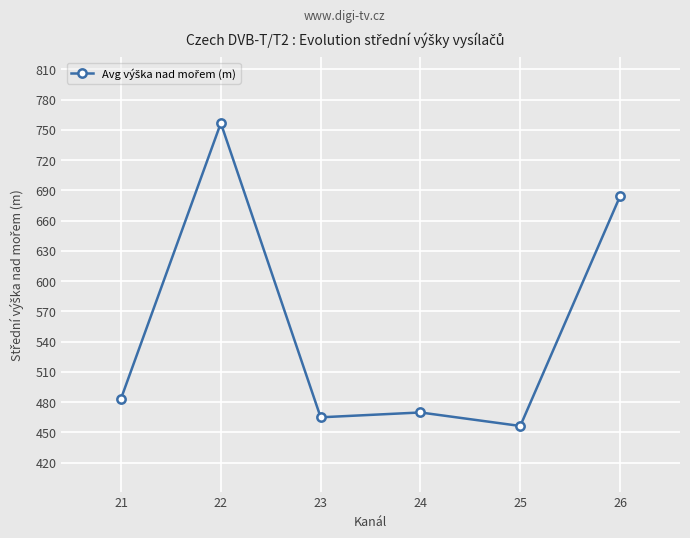

What is the greatest value displayed?

756.6